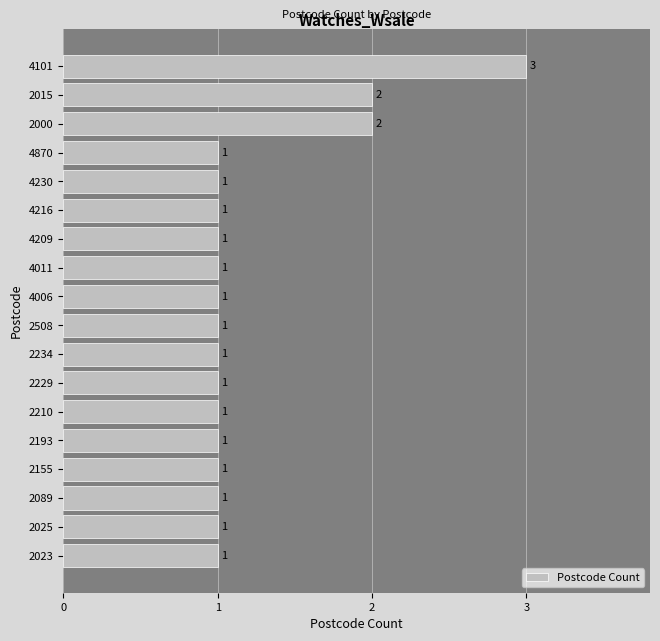

What is the ratio of the value at 2508 to the value at 4209?

1.0